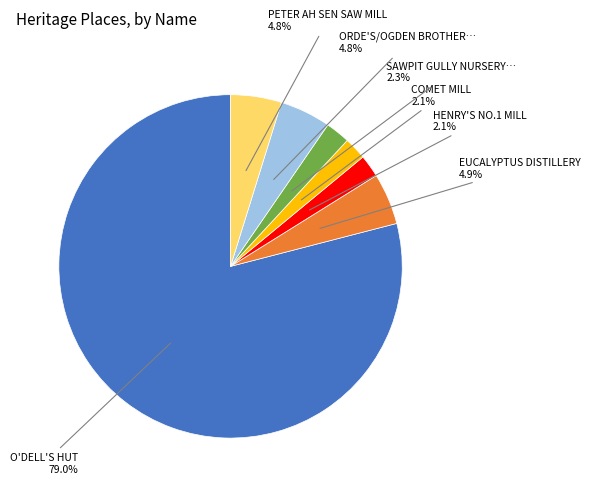

Does any single category account for the majority?

Yes